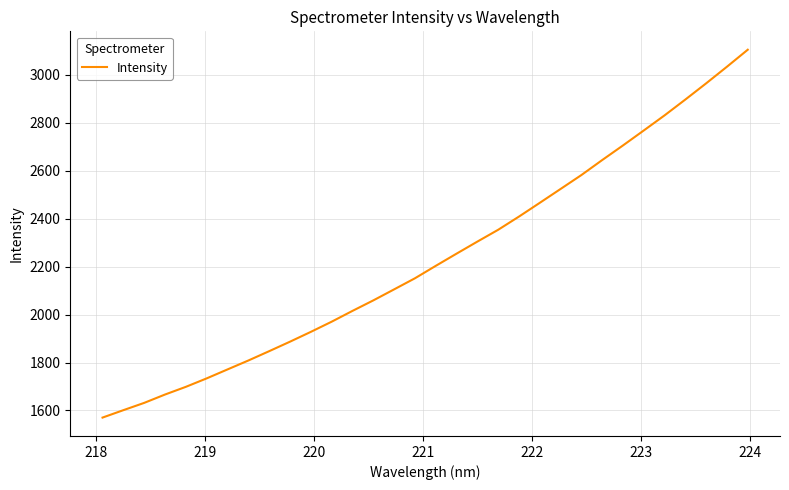

Reading right to left, transcribe all the data shown in this chart.

3104.7	3033.8	2964.5	2897.1	2831.0	2768.0	2705.5	2644.5	2582.0	2524.0	2466.2	2408.8	2353.7	2304.4	2254.1	2203.3	2151.4	2105.1	2059.2	2015.4	1970.3	1927.9	1887.0	1847.4	1808.5	1771.2	1733.9	1698.6	1666.5	1631.7	1601.3	1570.3